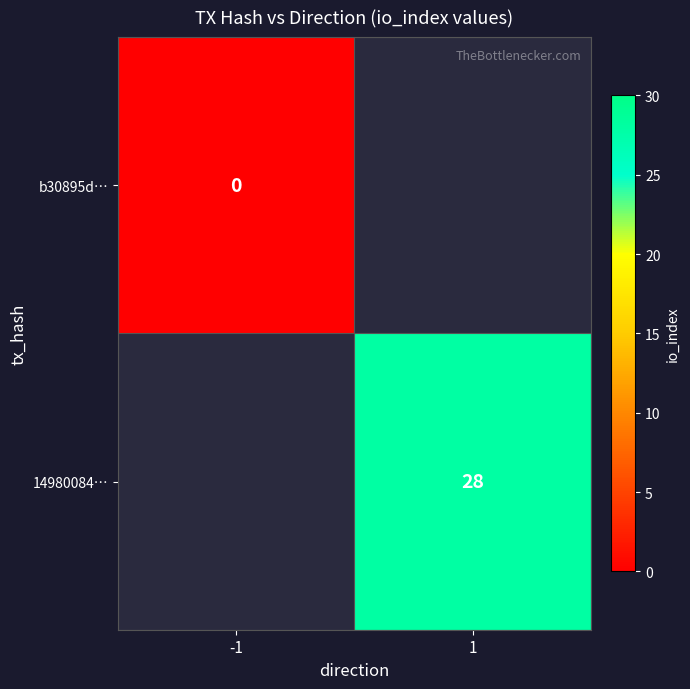

Which label corresponds to the smallest value in the chart?

-1